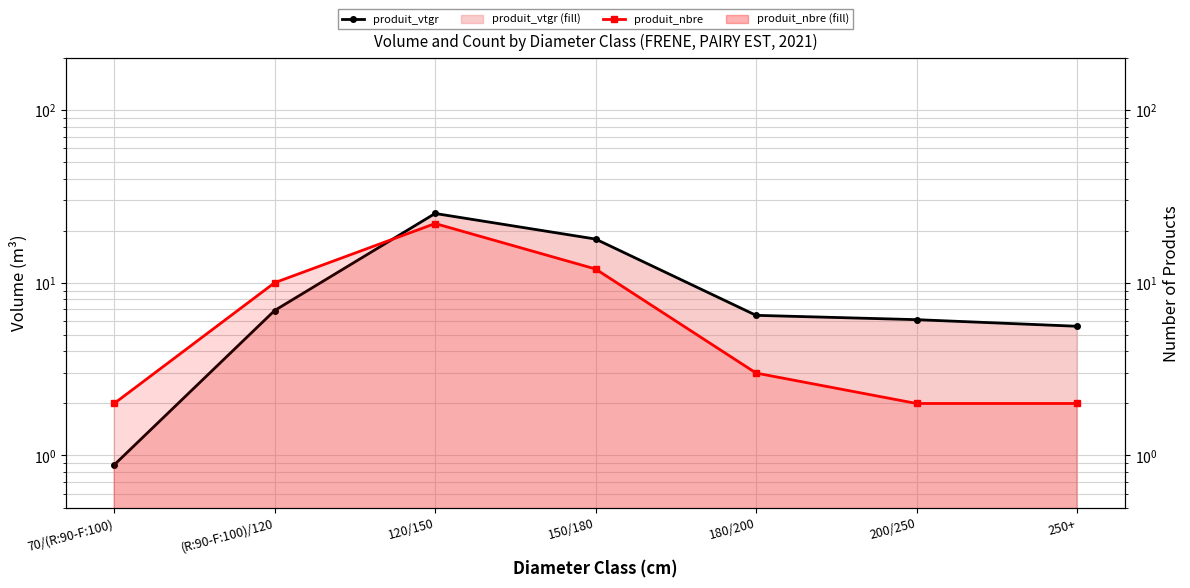

Read the produit_vtgr value at (R:90-F:100)/120.

6.9